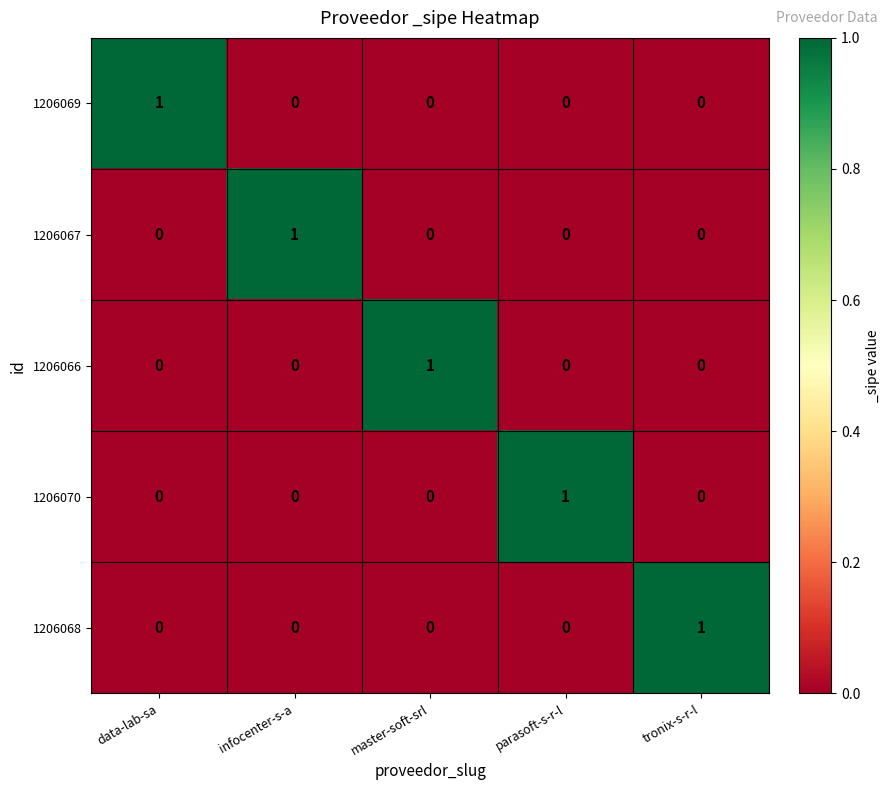

At how many categories does at least one series exceed 0?

5